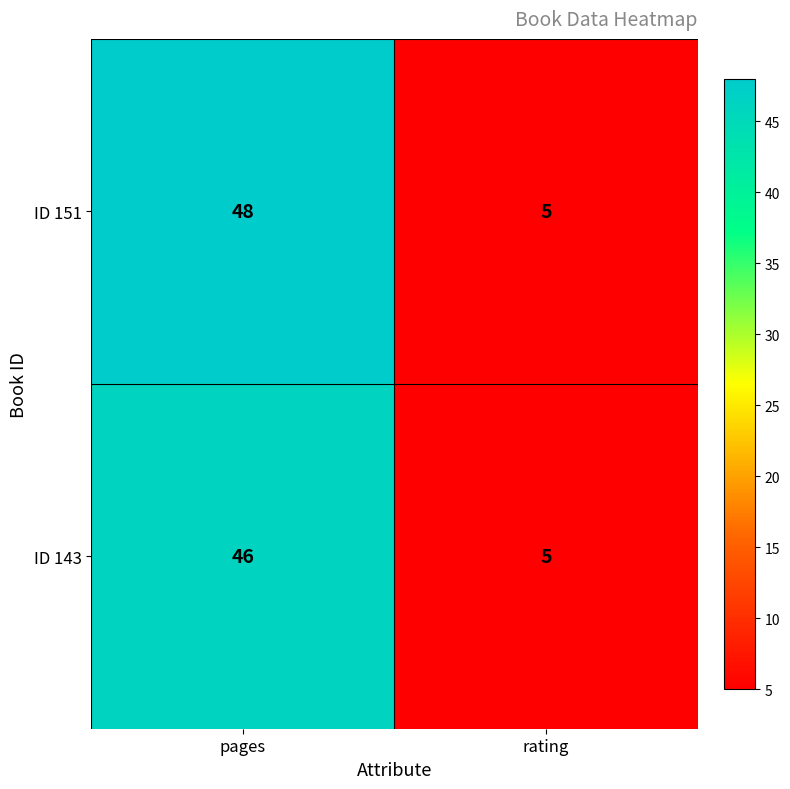

The value of ID 143 at pages is 46. True or false?

True